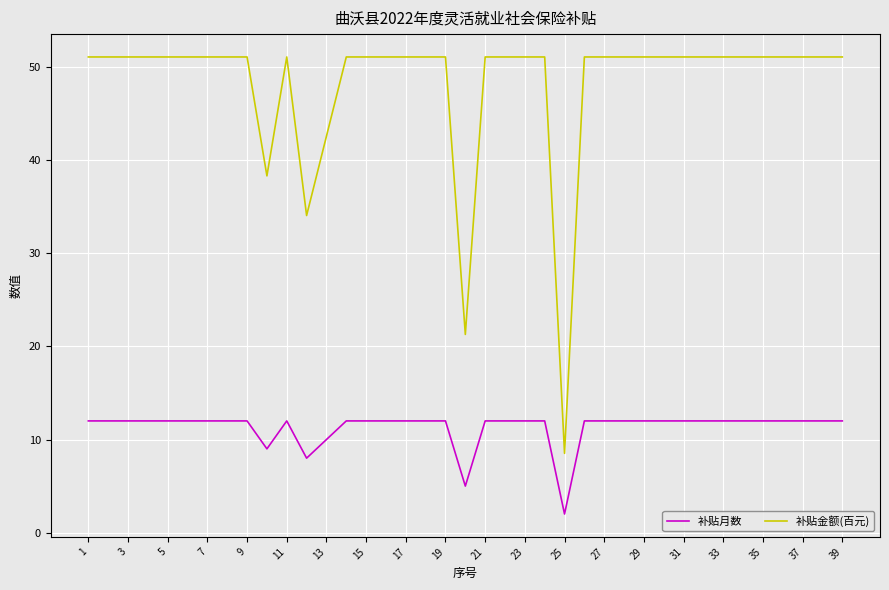

Which series has the largest total across all categories?

补贴金额(百元)